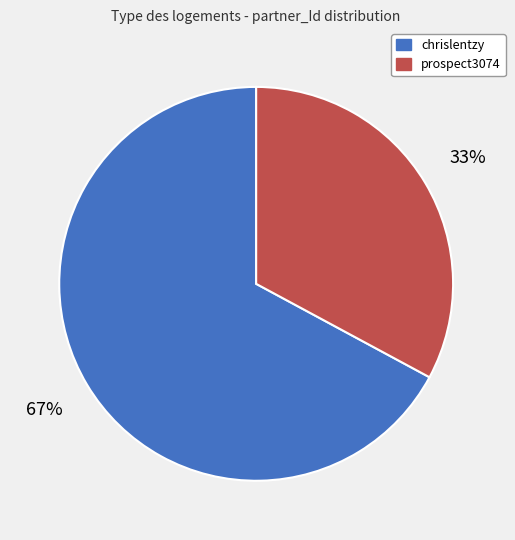

How many segments does this pie chart have?

2